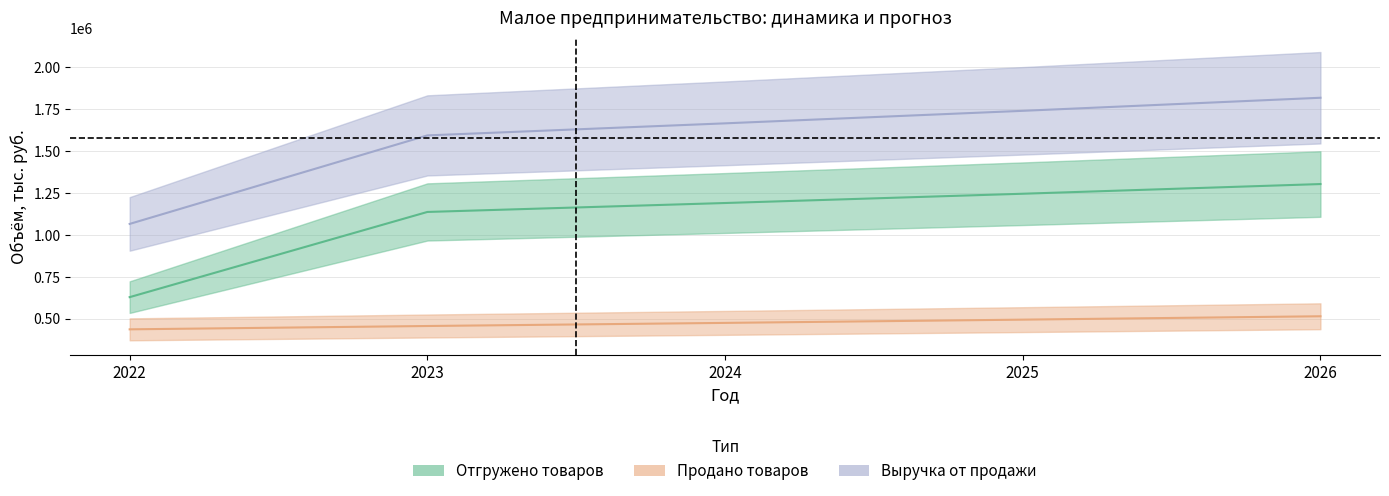

True or false: Продано товаров has a value of 189209 at 2022.

False